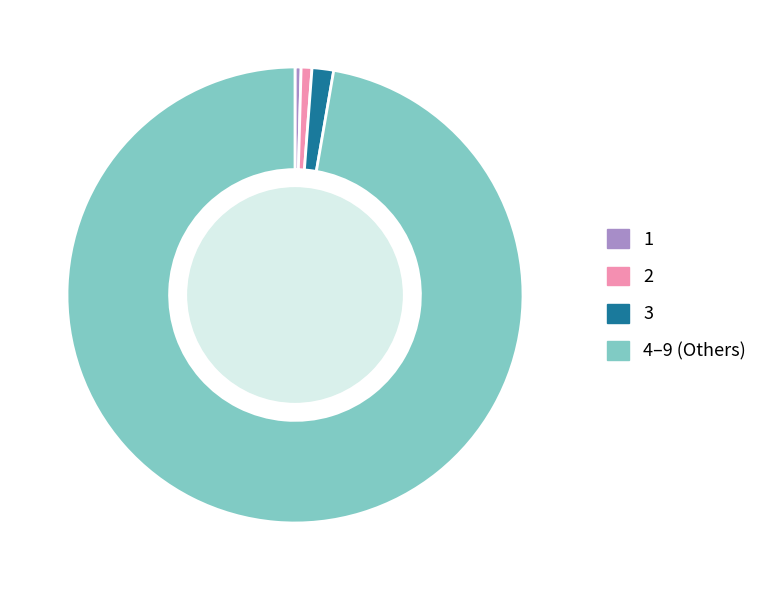

Does any single category account for the majority?

Yes